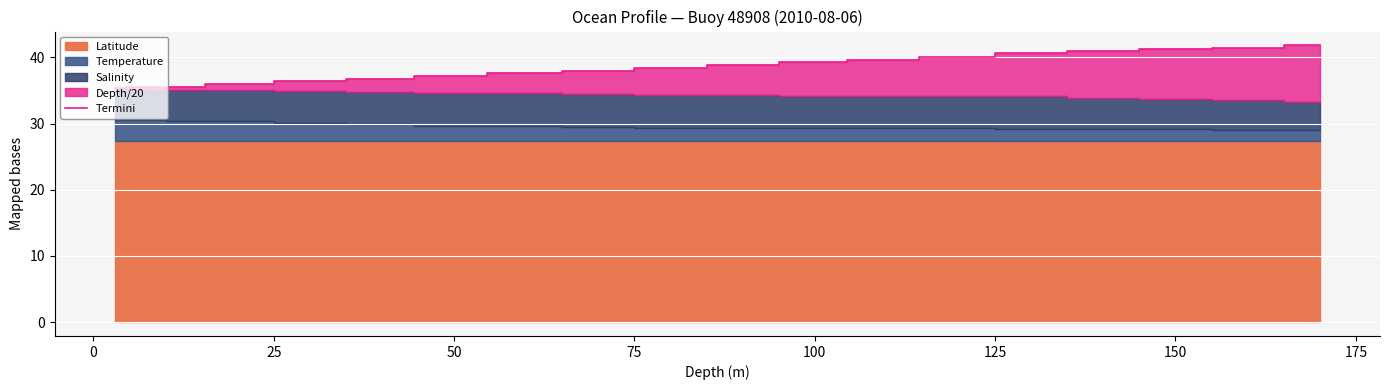

What is the highest value of the Termini series?

41.8